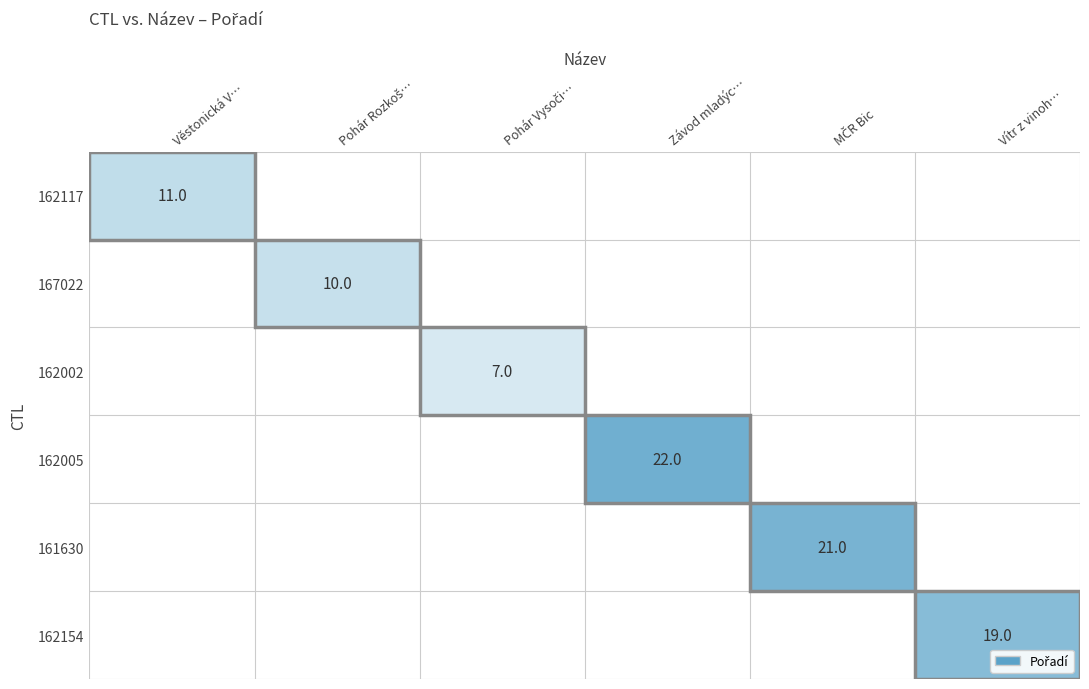

How many positive values does the 161630 series have?

1